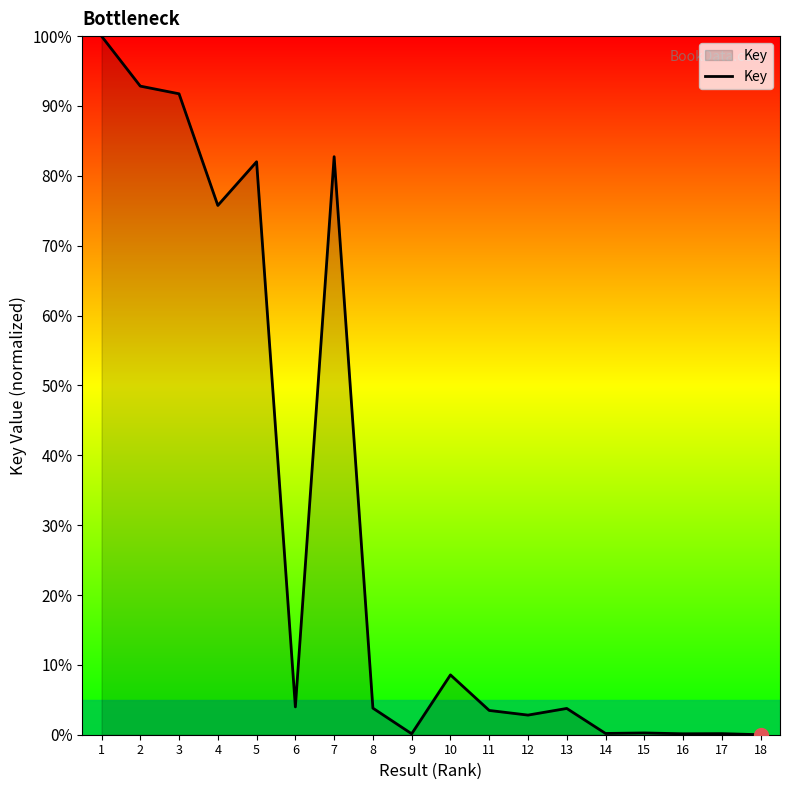

What is the difference between the values at 2 and 9?

92.7